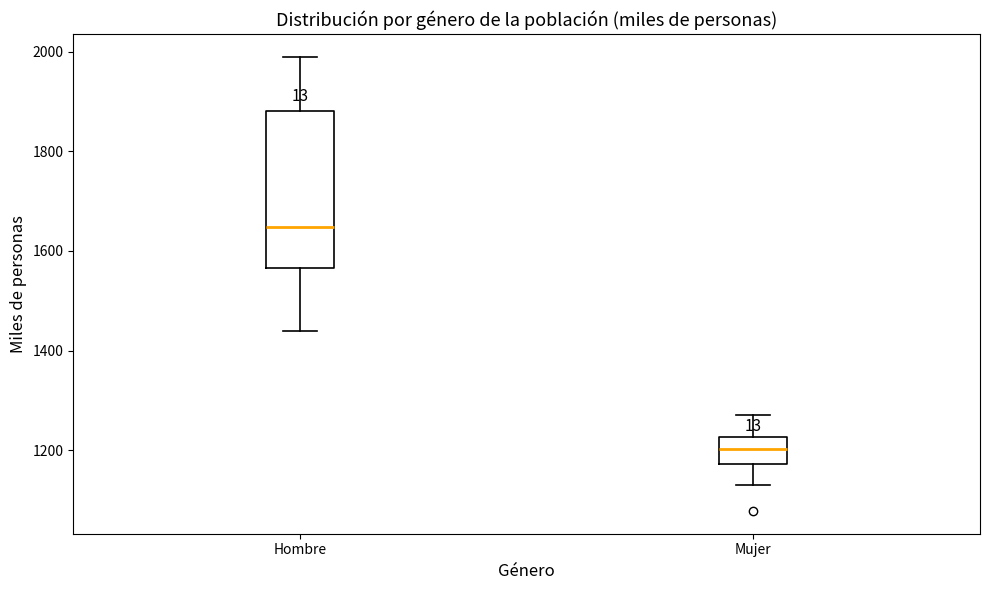

Comparing the boxes themselves (not the whiskers), which one is the tallest?

Hombre